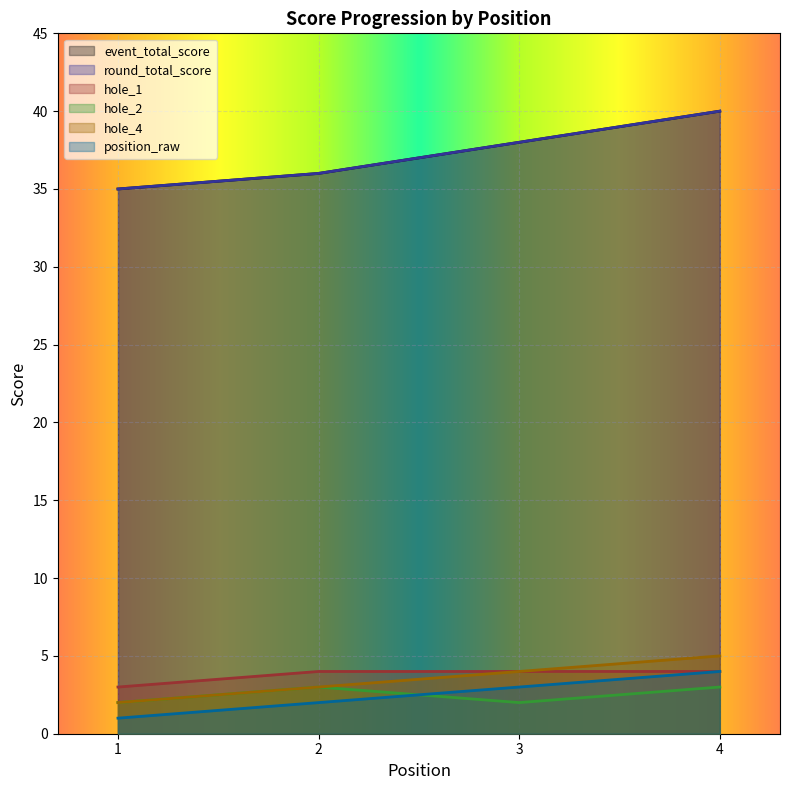

At which label is position_raw closest to 2?

2